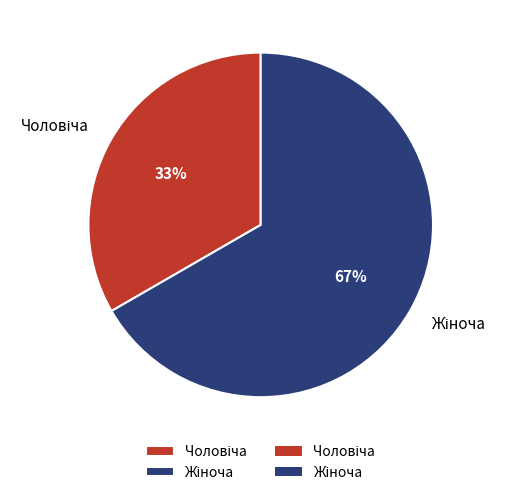

To the nearest percent, what is the average slice percentage?

50%